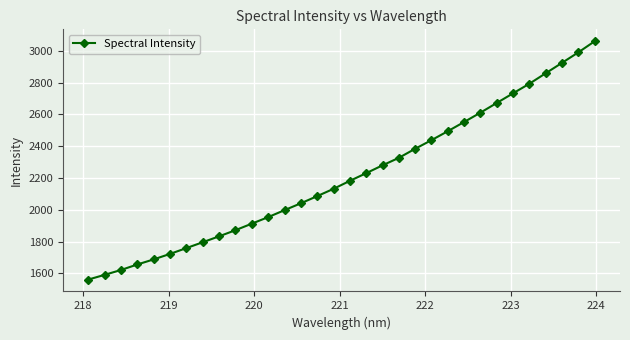

What is the greatest value displayed?

3060.7